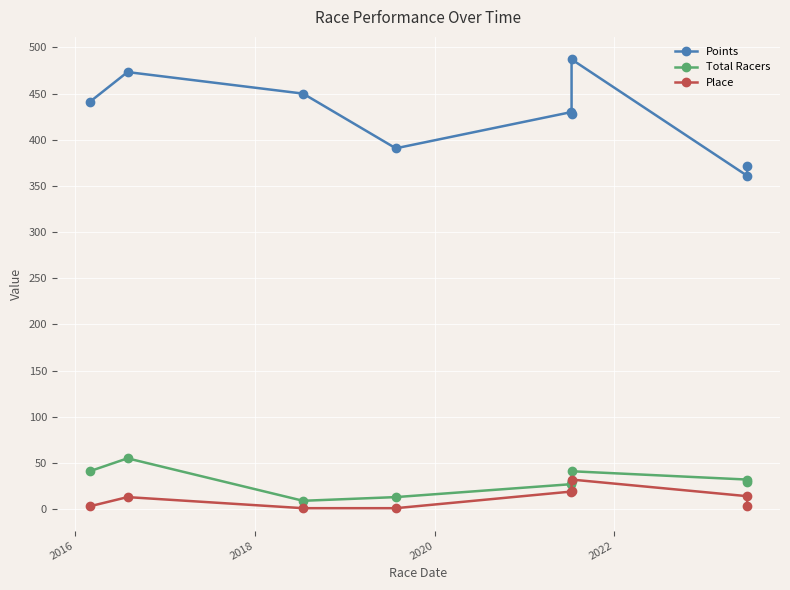

At which category does the chart reach its minimum across all series?

2018